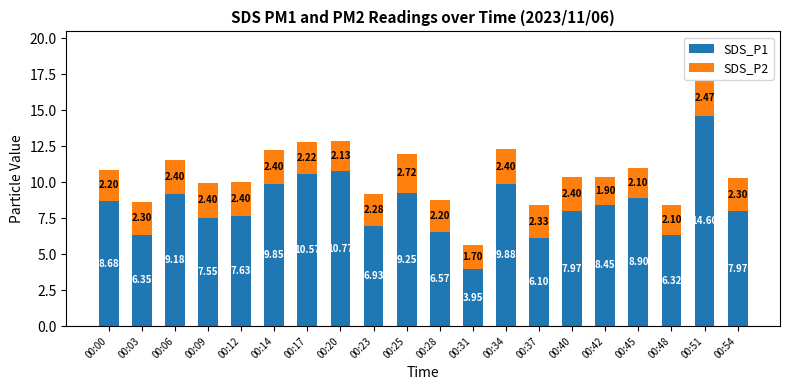

What is the difference between the SDS_P1 values at 00:48 and 00:09?

1.2